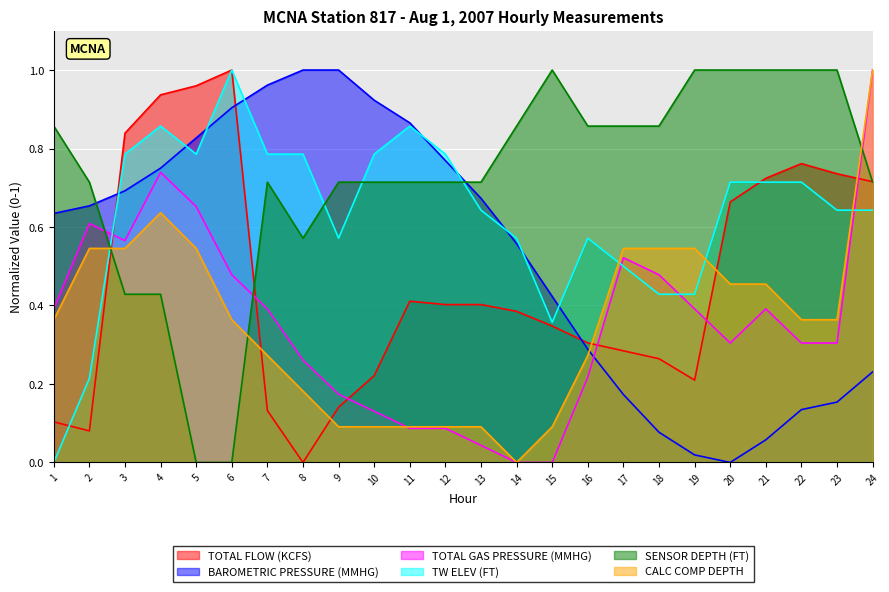

How many SENSOR DEPTH (FT) values are between 0 and 1?

24